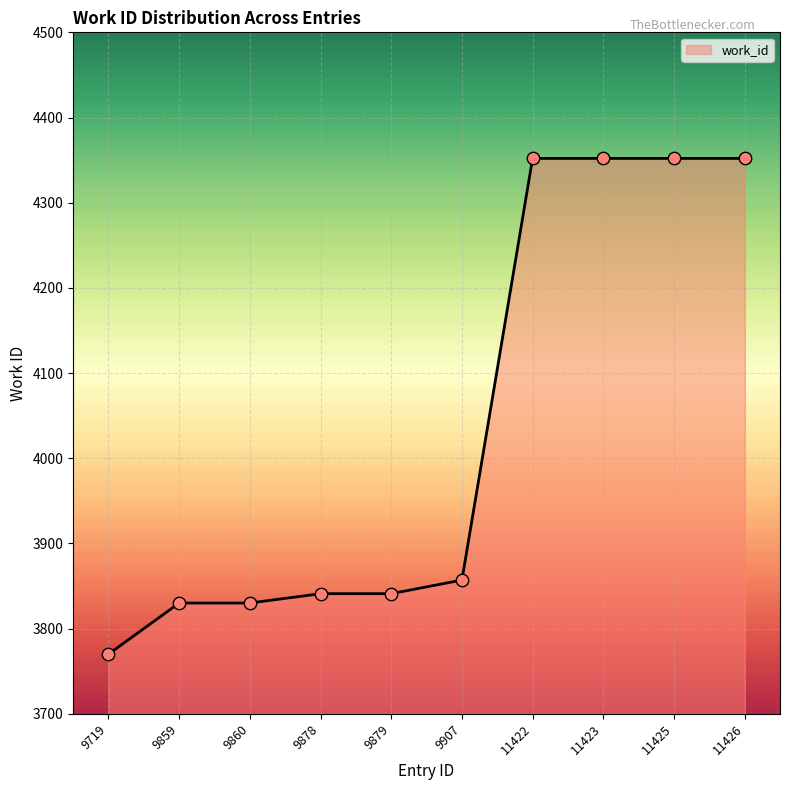

Between 11426 and 9860, which is larger?

11426